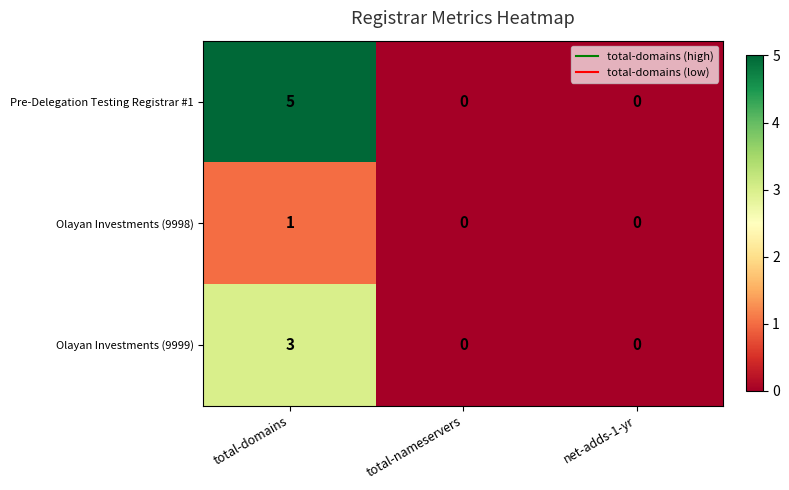

Between total-domains and net-adds-1-yr, which series saw the biggest shift?

Pre-Delegation Testing Registrar #1